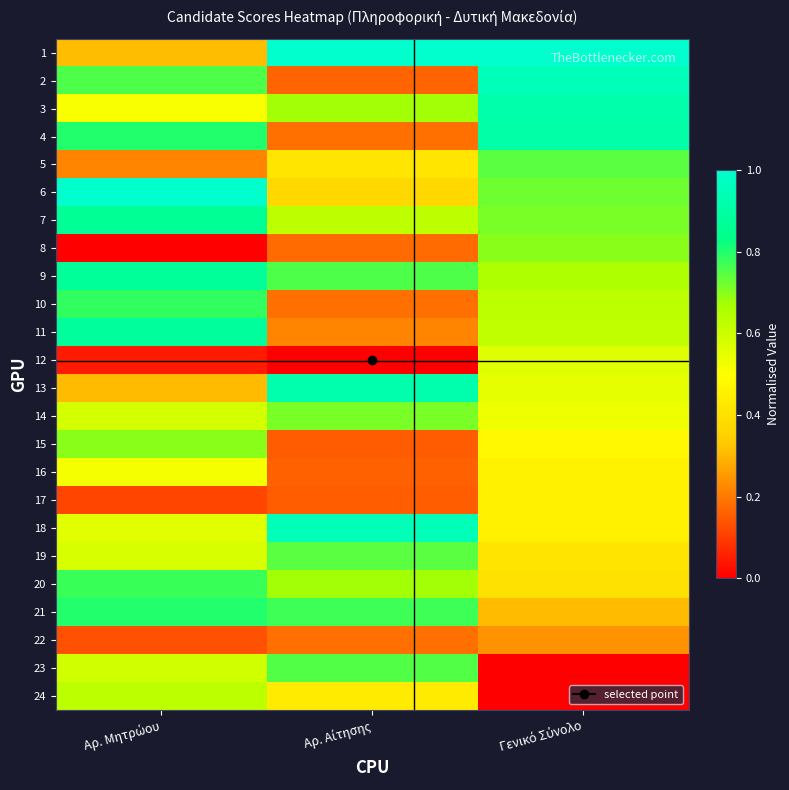

At Αρ. Μητρώου, list the series in order from largest to smallest.

6, 11, 9, 7, 4, 21, 10, 20, 2, 15, 24, 23, 14, 19, 18, 16, 3, 1, 13, 5, 22, 17, 12, 8